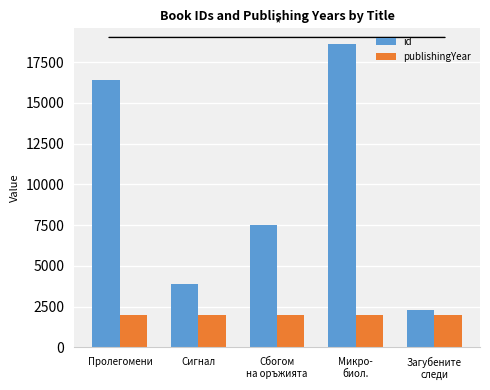

List the series in order of their overall mean, lowest first.

publishingYear, id